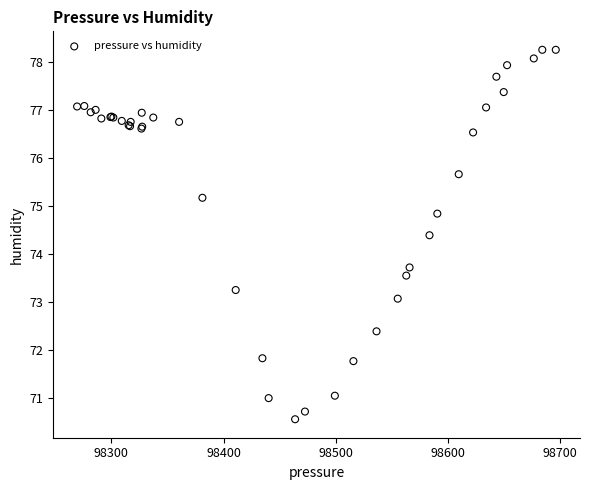

What Y value in the scatter plot is closest to 74?

73.7